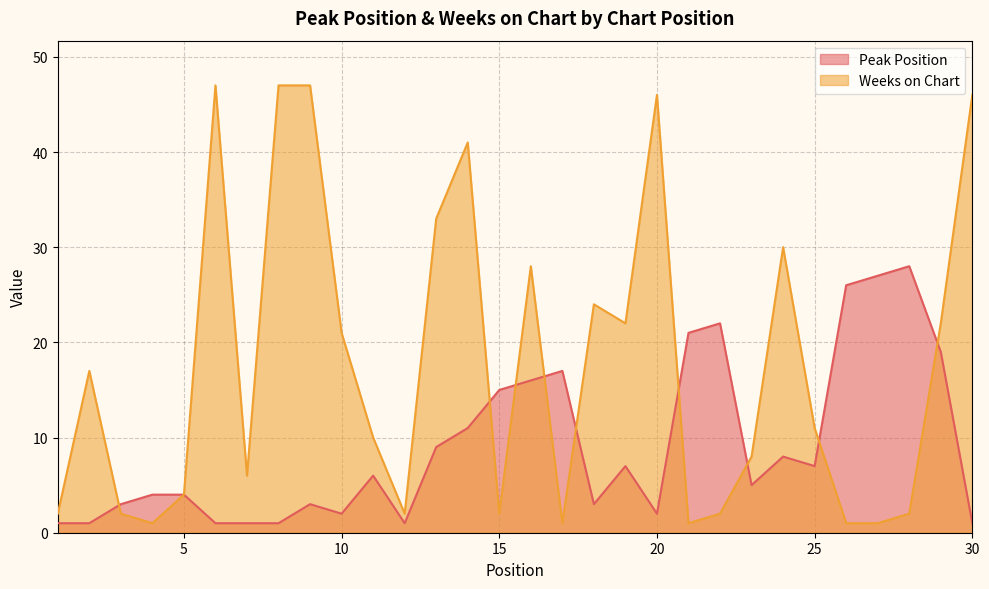

After their last crossing, which series has the higher values: Weeks on Chart or Peak Position?

Weeks on Chart